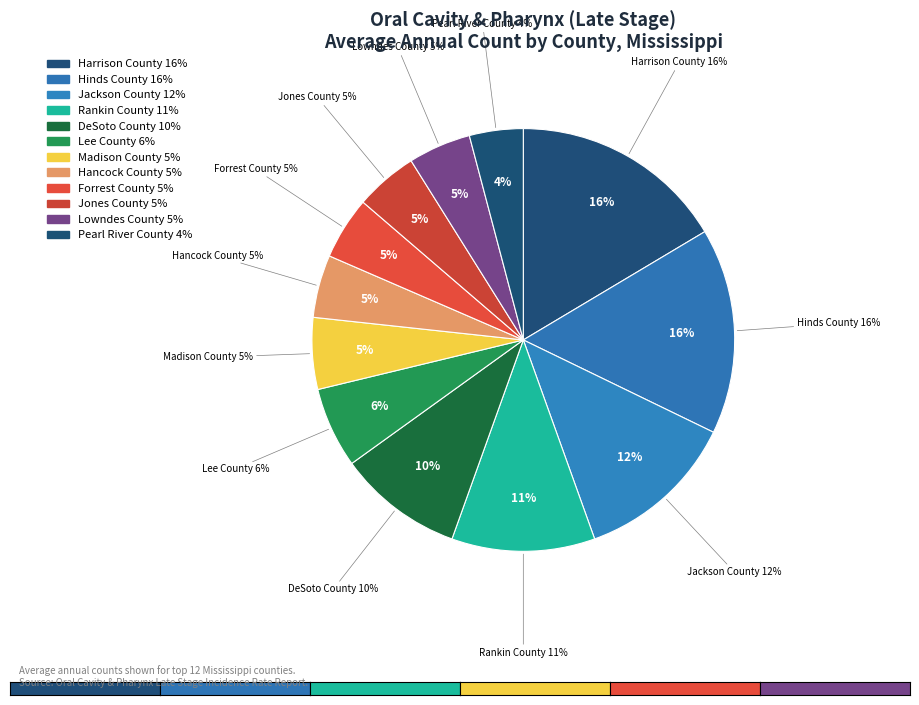

Is there a majority slice in this chart?

No